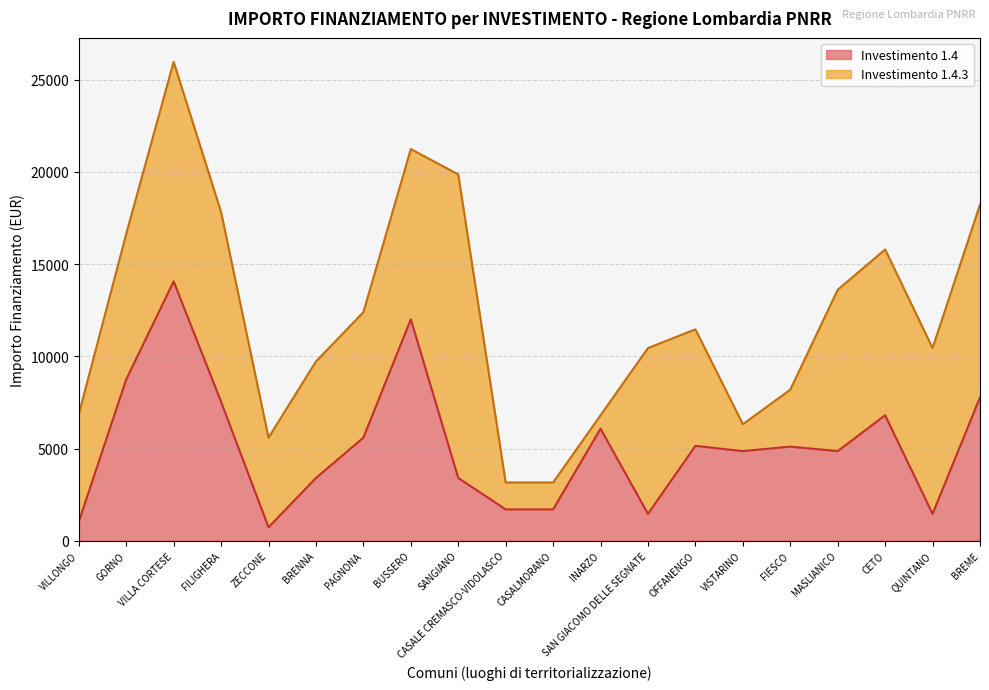

How many lines are shown in the chart?

2